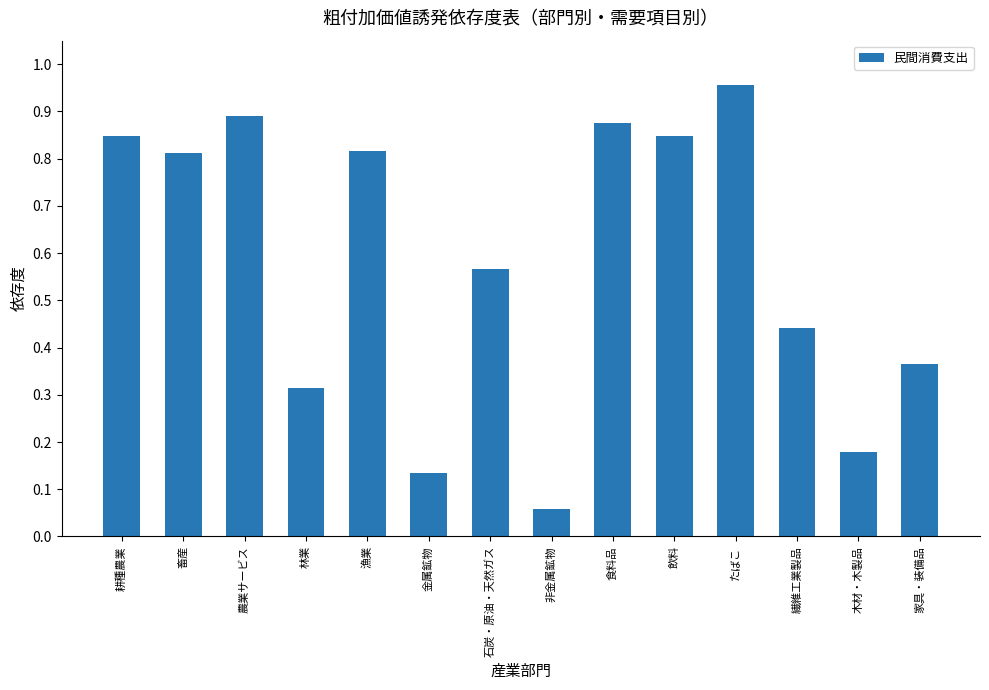

Is it true that the value at 漁業 is 0.4?

False